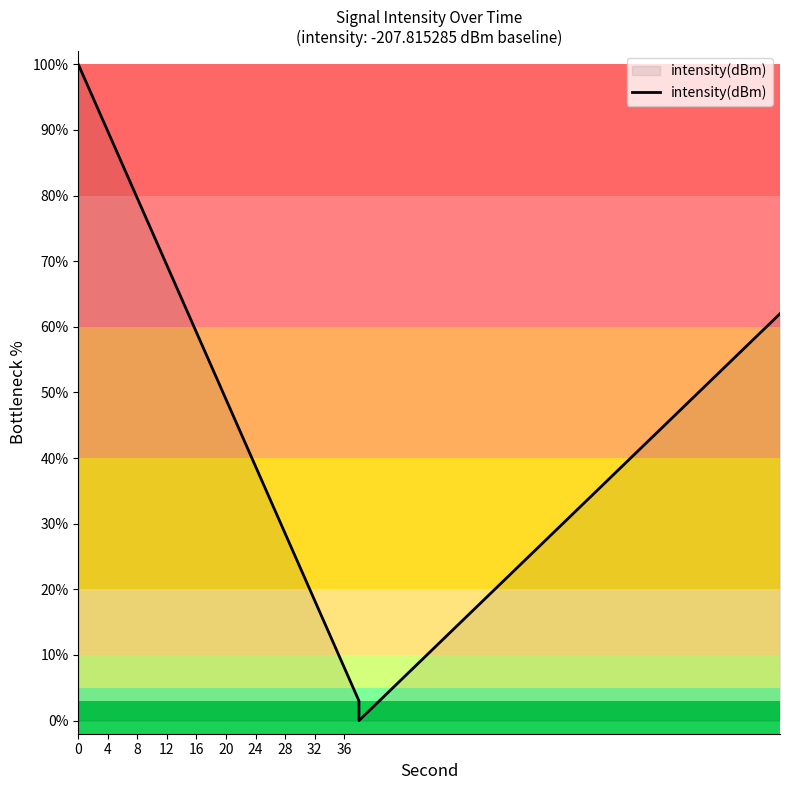

Count the number of values greater than 39.

20